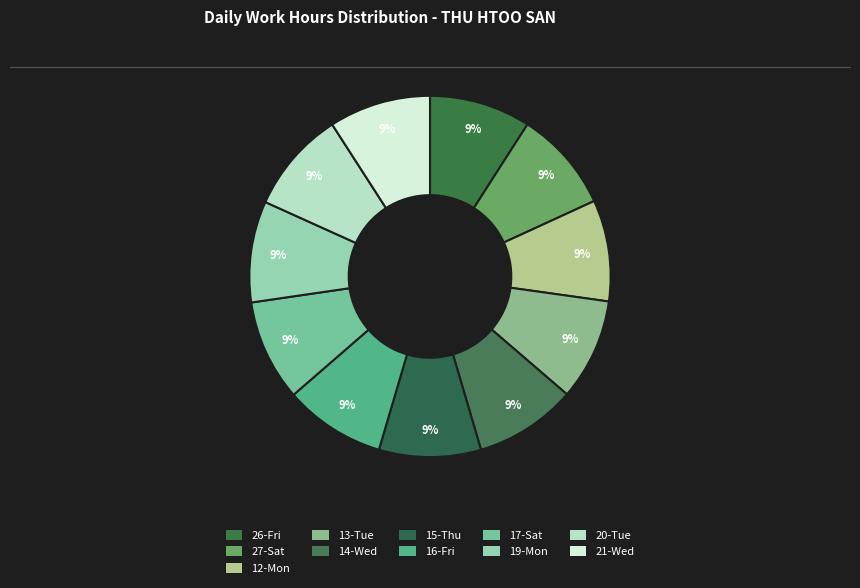

Which has a higher value, 19-Mon or 16-Fri?

16-Fri